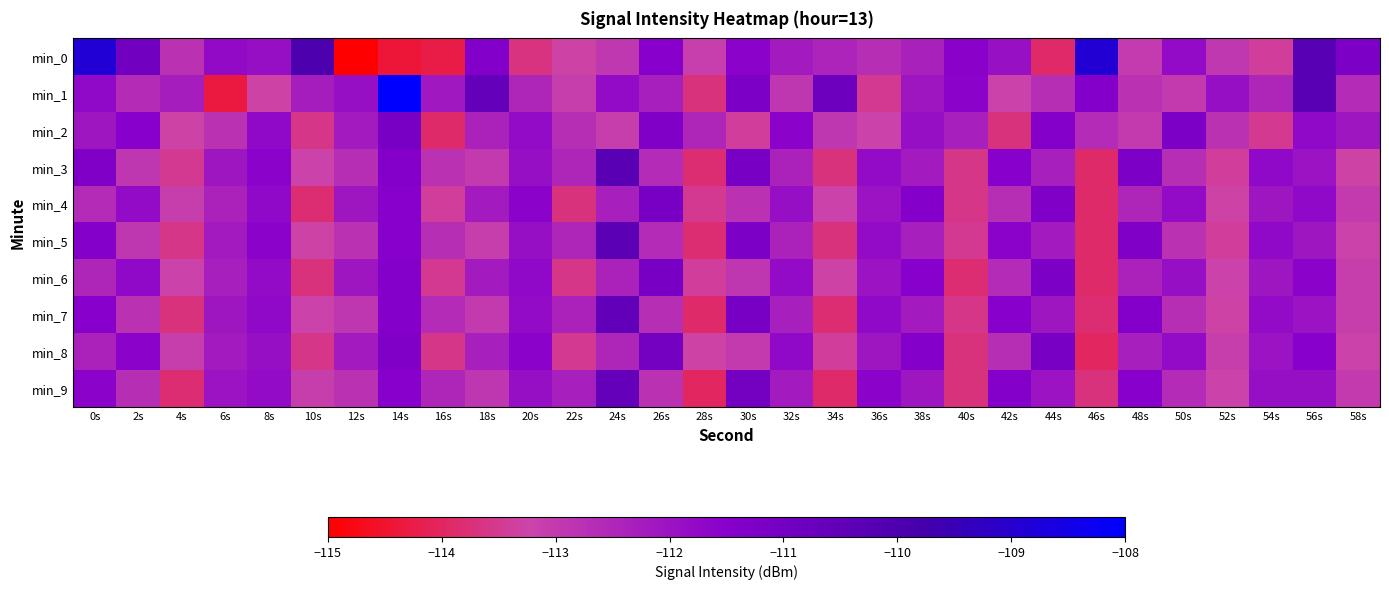

Reading right to left, what are all the values shown in this chart?

min_0: 58s=-111.2	56s=-110.3	54s=-113.4	52s=-112.9	50s=-111.8	48s=-113.0	46s=-108.9	44s=-113.9	42s=-111.9	40s=-111.6	38s=-112.4	36s=-112.7	34s=-112.4	32s=-112.2	30s=-111.6	28s=-113.1	26s=-111.5	24s=-112.9	22s=-113.3	20s=-113.7	18s=-111.4	16s=-114.2	14s=-114.4	12s=-115.2	10s=-110.0	8s=-111.9	6s=-111.8	4s=-112.8	2s=-111.0	0s=-108.9
min_1: 58s=-112.6	56s=-110.3	54s=-112.5	52s=-111.9	50s=-113.0	48s=-112.8	46s=-111.4	44s=-112.7	42s=-113.2	40s=-111.6	38s=-112.1	36s=-113.5	34s=-110.8	32s=-112.9	30s=-111.2	28s=-113.7	26s=-112.3	24s=-111.8	22s=-113.1	20s=-112.5	18s=-110.6	16s=-112.1	14s=-108.0	12s=-111.9	10s=-112.3	8s=-113.3	6s=-114.3	4s=-112.2	2s=-112.6	0s=-111.7
min_2: 58s=-112.1	56s=-111.7	54s=-113.5	52s=-112.8	50s=-111.2	48s=-113.0	46s=-112.6	44s=-111.4	42s=-113.7	40s=-112.3	38s=-111.9	36s=-113.2	34s=-112.9	32s=-111.6	30s=-113.4	28s=-112.5	26s=-111.3	24s=-113.1	22s=-112.7	20s=-111.8	18s=-112.4	16s=-113.9	14s=-111.1	12s=-112.2	10s=-113.6	8s=-111.7	6s=-112.8	4s=-113.3	2s=-111.5	0s=-112.1
min_3: 58s=-113.3	56s=-112.0	54s=-111.7	52s=-113.4	50s=-112.7	48s=-111.2	46s=-113.9	44s=-112.3	42s=-111.5	40s=-113.6	38s=-112.2	36s=-111.8	34s=-113.7	32s=-112.4	30s=-111.1	28s=-113.8	26s=-112.6	24s=-110.3	22s=-112.5	20s=-111.9	18s=-113.0	16s=-112.8	14s=-111.4	12s=-112.7	10s=-113.2	8s=-111.6	6s=-112.1	4s=-113.5	2s=-112.9	0s=-111.3
min_4: 58s=-113.0	56s=-111.7	54s=-112.1	52s=-113.3	50s=-111.8	48s=-112.5	46s=-113.9	44s=-111.3	42s=-112.7	40s=-113.6	38s=-111.4	36s=-112.0	34s=-113.2	32s=-111.9	30s=-112.8	28s=-113.5	26s=-111.1	24s=-112.3	22s=-113.7	20s=-111.6	18s=-112.2	16s=-113.4	14s=-111.5	12s=-112.1	10s=-113.8	8s=-111.7	6s=-112.4	4s=-113.1	2s=-111.8	0s=-112.6
min_5: 58s=-113.2	56s=-112.1	54s=-111.7	52s=-113.4	50s=-112.8	48s=-111.3	46s=-113.9	44s=-112.2	42s=-111.6	40s=-113.5	38s=-112.3	36s=-111.8	34s=-113.7	32s=-112.4	30s=-111.2	28s=-113.8	26s=-112.6	24s=-110.4	22s=-112.5	20s=-111.9	18s=-113.1	16s=-112.7	14s=-111.5	12s=-112.8	10s=-113.3	8s=-111.6	6s=-112.2	4s=-113.6	2s=-112.9	0s=-111.4
min_6: 58s=-113.1	56s=-111.6	54s=-112.1	52s=-113.2	50s=-111.9	48s=-112.4	46s=-113.9	44s=-111.2	42s=-112.6	40s=-113.8	38s=-111.5	36s=-112.0	34s=-113.3	32s=-111.8	30s=-112.9	28s=-113.4	26s=-111.1	24s=-112.4	22s=-113.6	20s=-111.7	18s=-112.2	16s=-113.5	14s=-111.4	12s=-112.1	10s=-113.7	8s=-111.8	6s=-112.3	4s=-113.2	2s=-111.7	0s=-112.5
min_7: 58s=-113.1	56s=-112.0	54s=-111.8	52s=-113.3	50s=-112.7	48s=-111.4	46s=-113.8	44s=-112.1	42s=-111.5	40s=-113.6	38s=-112.2	36s=-111.7	34s=-113.8	32s=-112.3	30s=-111.1	28s=-113.9	26s=-112.7	24s=-110.5	22s=-112.4	20s=-111.8	18s=-113.0	16s=-112.6	14s=-111.4	12s=-112.9	10s=-113.2	8s=-111.7	6s=-112.1	4s=-113.7	2s=-112.8	0s=-111.5
min_8: 58s=-113.2	56s=-111.5	54s=-112.0	52s=-113.1	50s=-111.8	48s=-112.3	46s=-114.0	44s=-111.1	42s=-112.7	40s=-113.7	38s=-111.4	36s=-112.1	34s=-113.4	32s=-111.7	30s=-113.0	28s=-113.3	26s=-111.0	24s=-112.5	22s=-113.5	20s=-111.6	18s=-112.3	16s=-113.6	14s=-111.3	12s=-112.2	10s=-113.6	8s=-111.9	6s=-112.2	4s=-113.1	2s=-111.6	0s=-112.4
min_9: 58s=-113.0	56s=-111.9	54s=-111.9	52s=-113.2	50s=-112.6	48s=-111.5	46s=-113.7	44s=-112.0	42s=-111.4	40s=-113.7	38s=-112.1	36s=-111.6	34s=-113.9	32s=-112.2	30s=-111.0	28s=-114.0	26s=-112.8	24s=-110.6	22s=-112.3	20s=-111.9	18s=-112.9	16s=-112.5	14s=-111.5	12s=-112.8	10s=-113.1	8s=-111.8	6s=-112.0	4s=-113.8	2s=-112.7	0s=-111.6